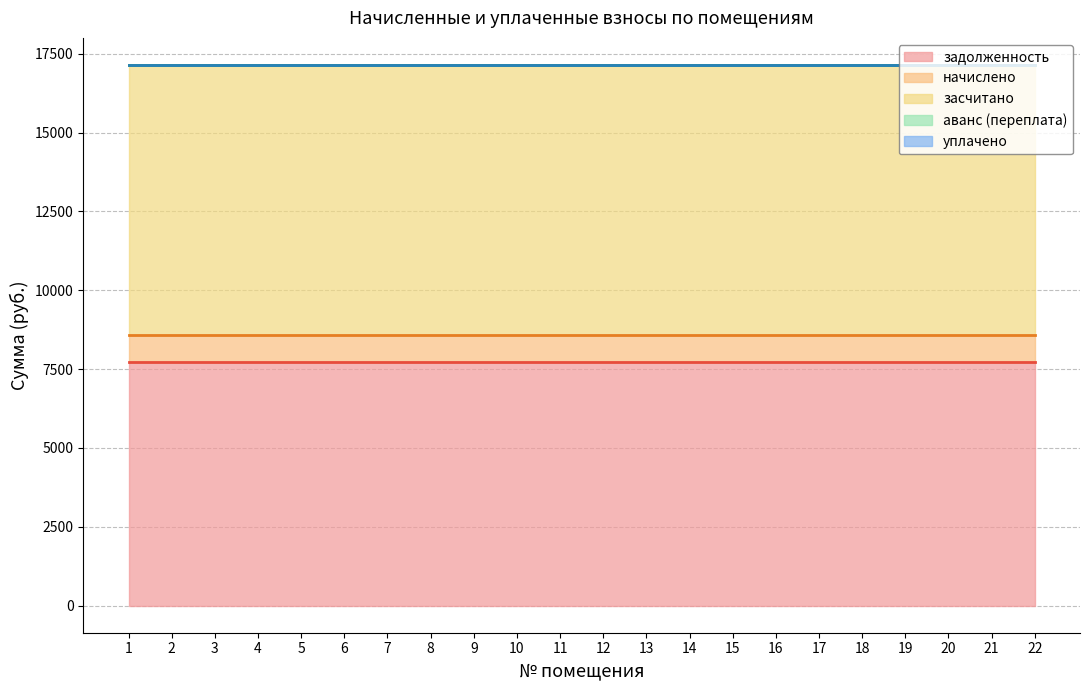

Does the chart have visible grid lines?

Yes